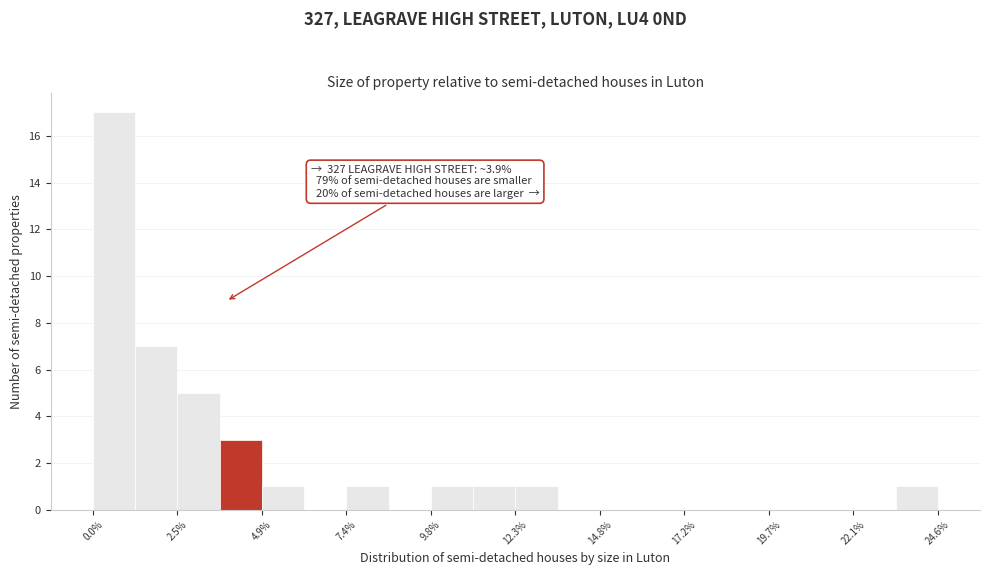

Read against the x-axis, roughly where is the centre of the tallest bar?

0.5